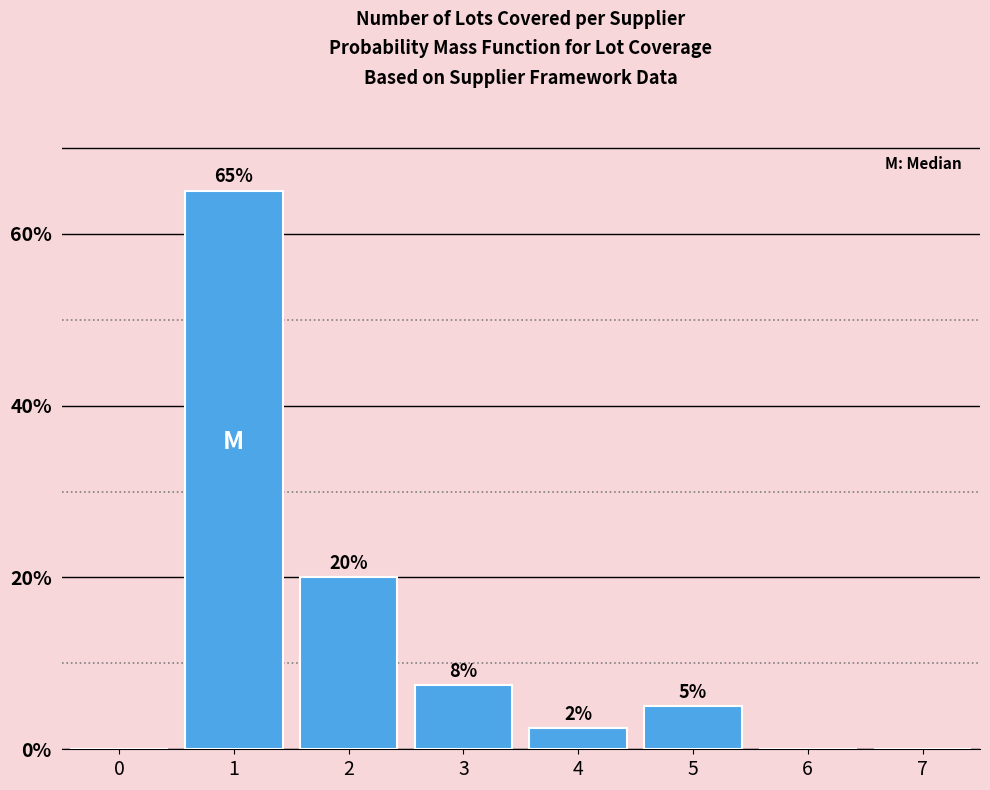

What is the change in value from 1 to 6?

-65.0